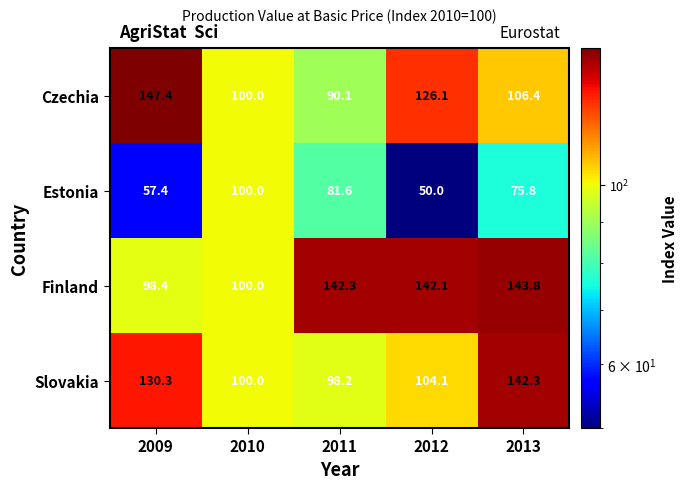

Is the value of Finland at 2013 greater than the value of Czechia at 2009?

No